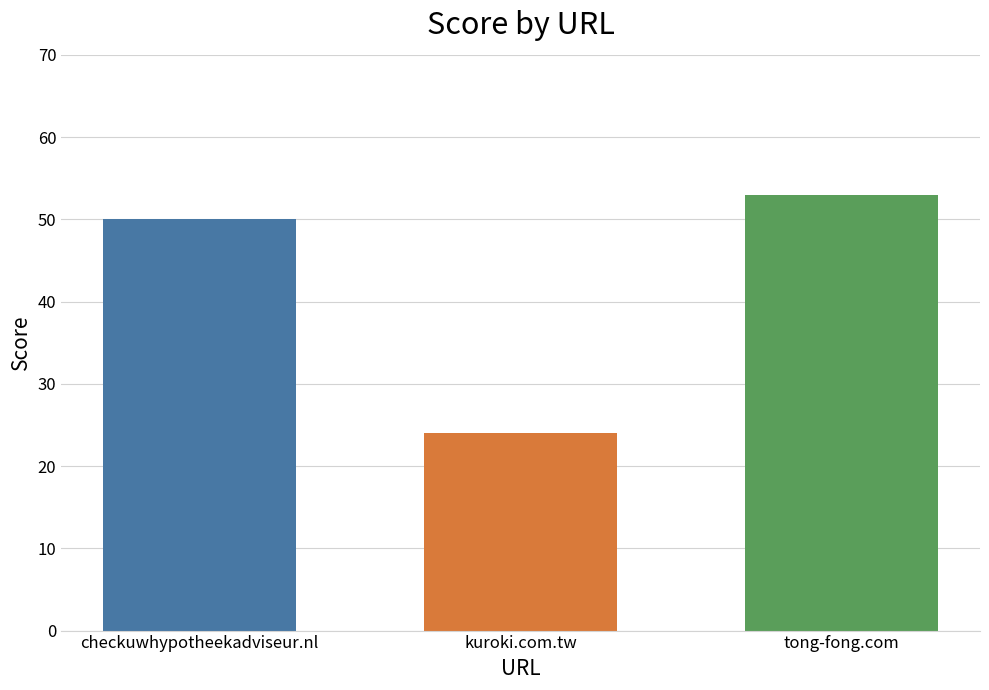

What is the smallest value displayed?

24